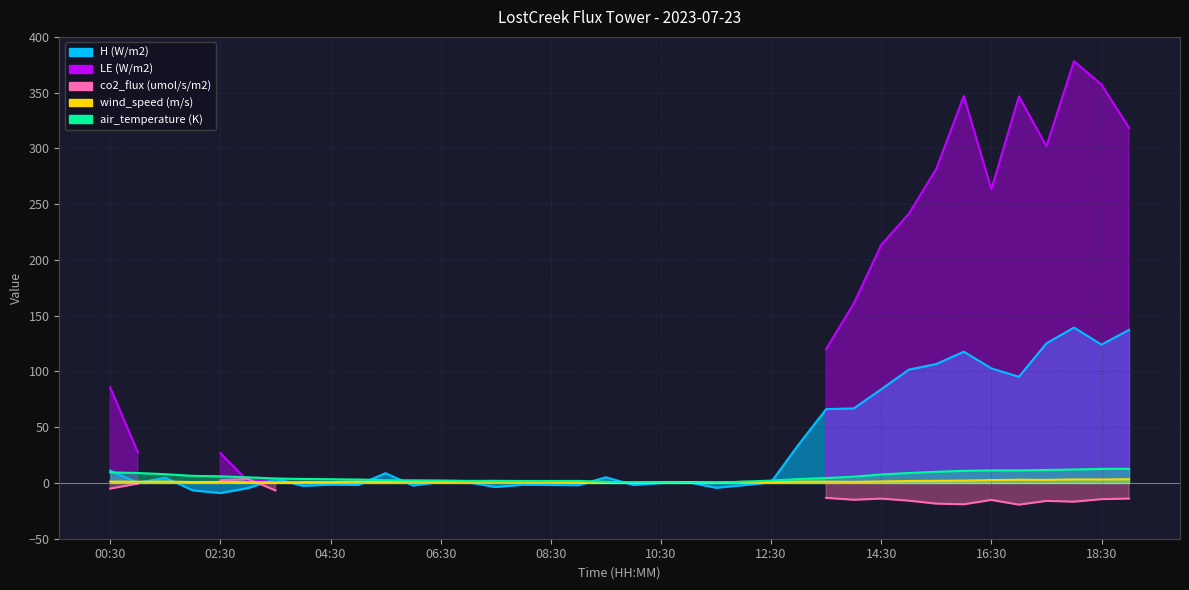

How many intersections are there between H (W/m2) and wind_speed (m/s)?

12